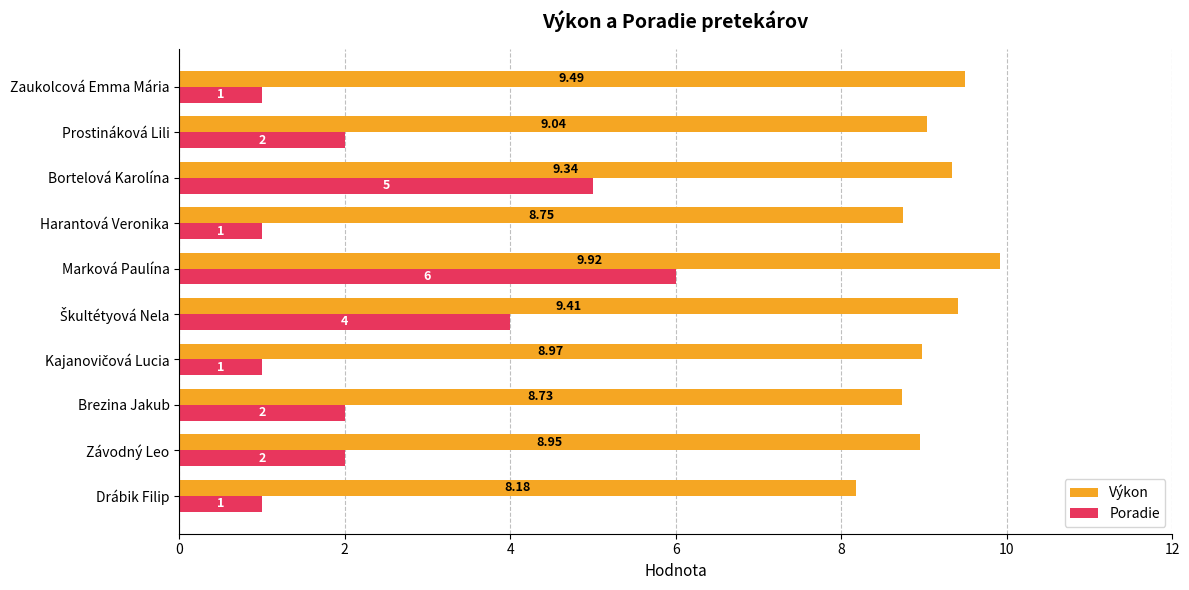

What is the sum of all Výkon values?

90.8